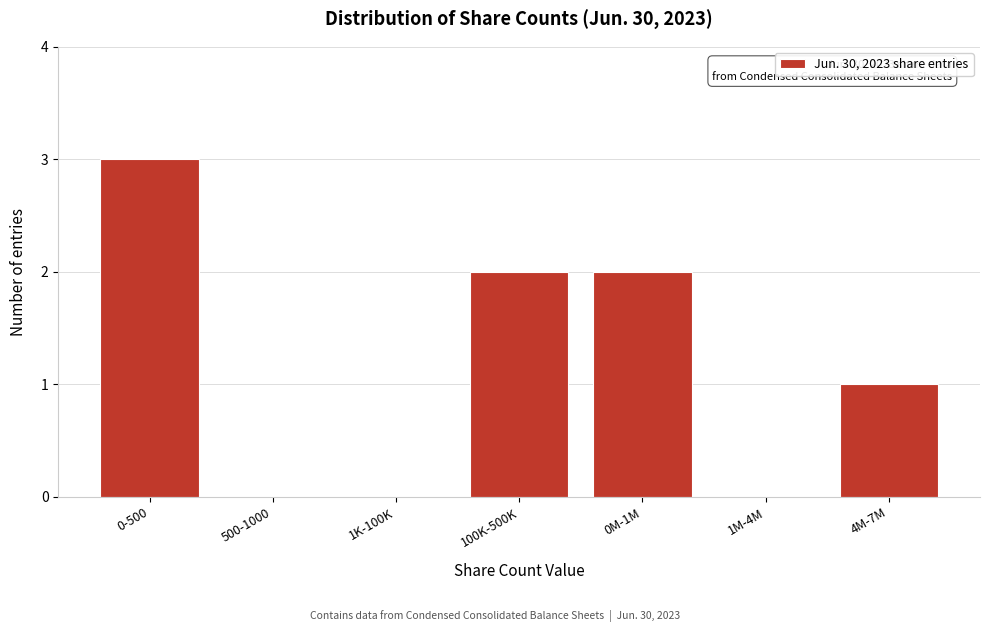

Reading right to left, list all the values displayed in this chart.

4M-7M=1	1M-4M=0	0M-1M=2	100K-500K=2	1K-100K=0	500-1000=0	0-500=3